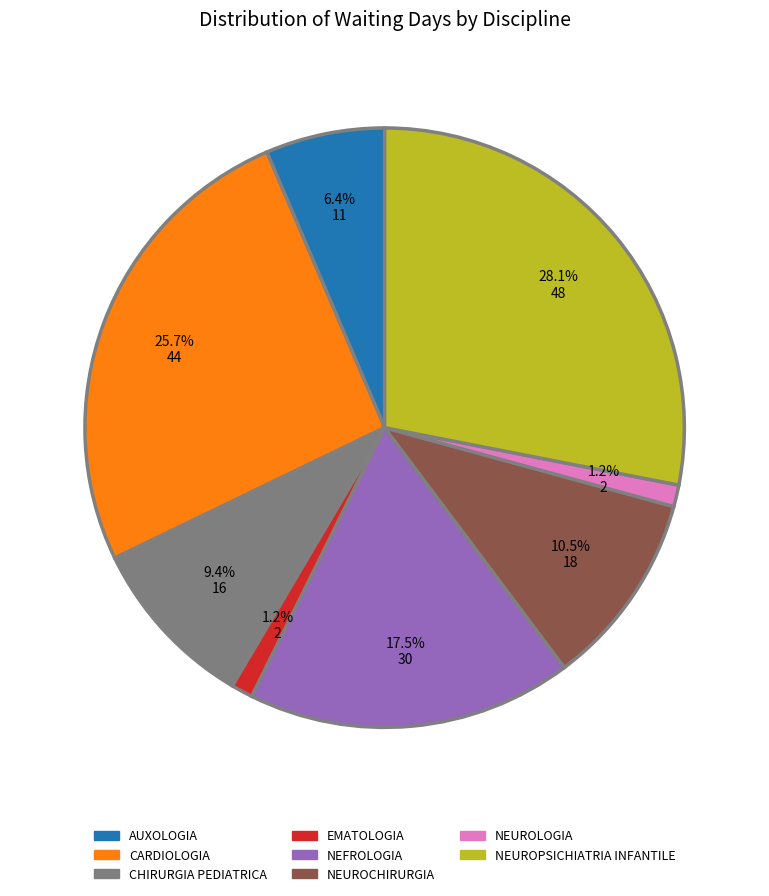

Is it true that CHIRURGIA PEDIATRICA is 1% of the pie?

False